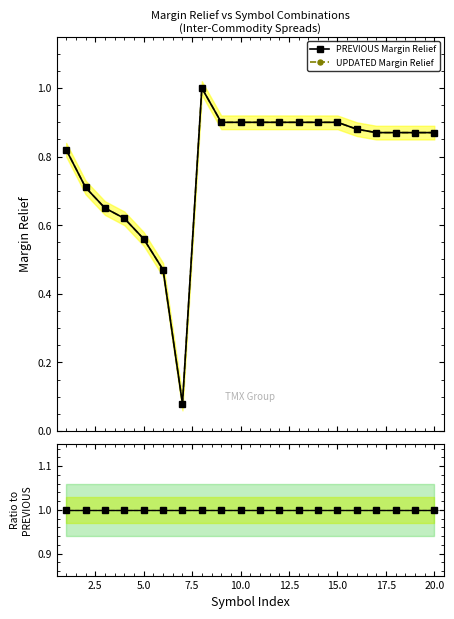

True or false: PREVIOUS Margin Relief and Ratio to PREVIOUS cross at least once.

False